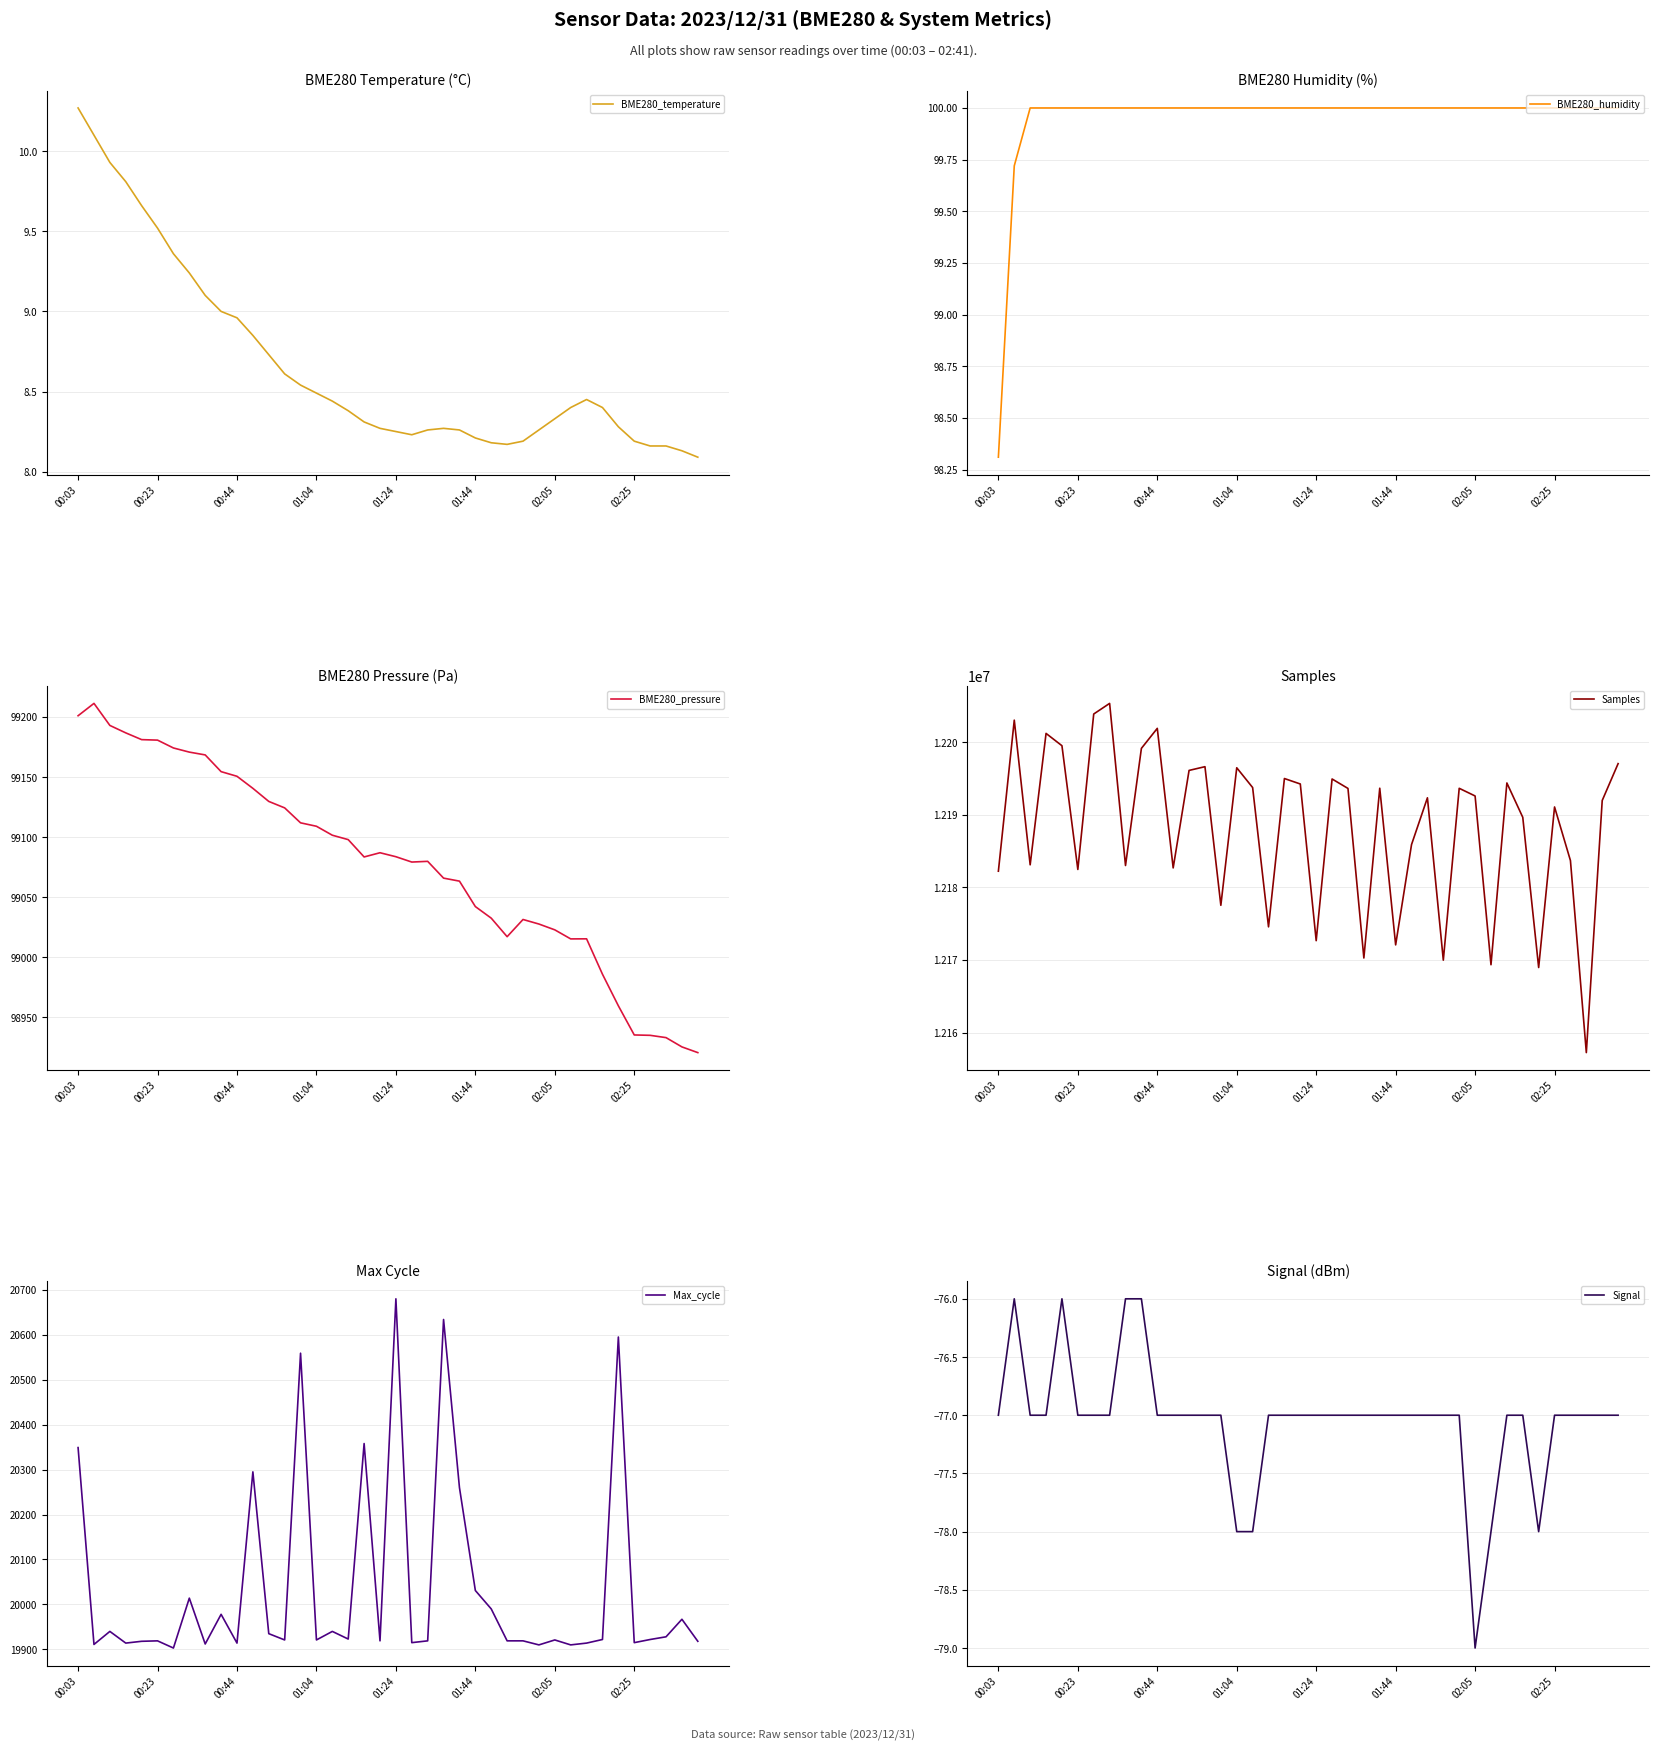

The BME280_temperature series shows 6.1 at 00:23. True or false?

False